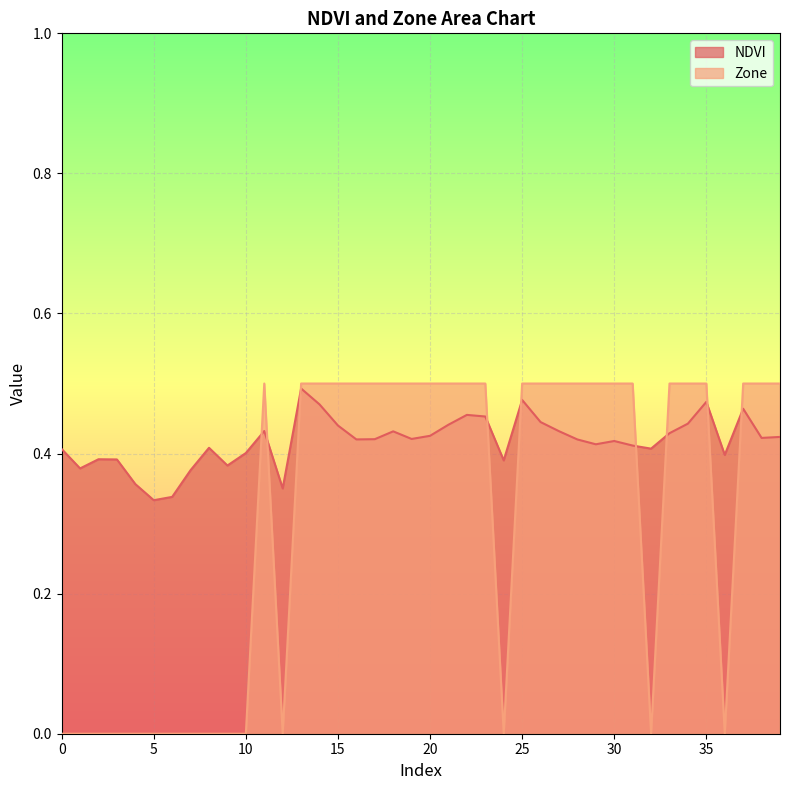

At 36, list the series in order from largest to smallest.

NDVI, Zone